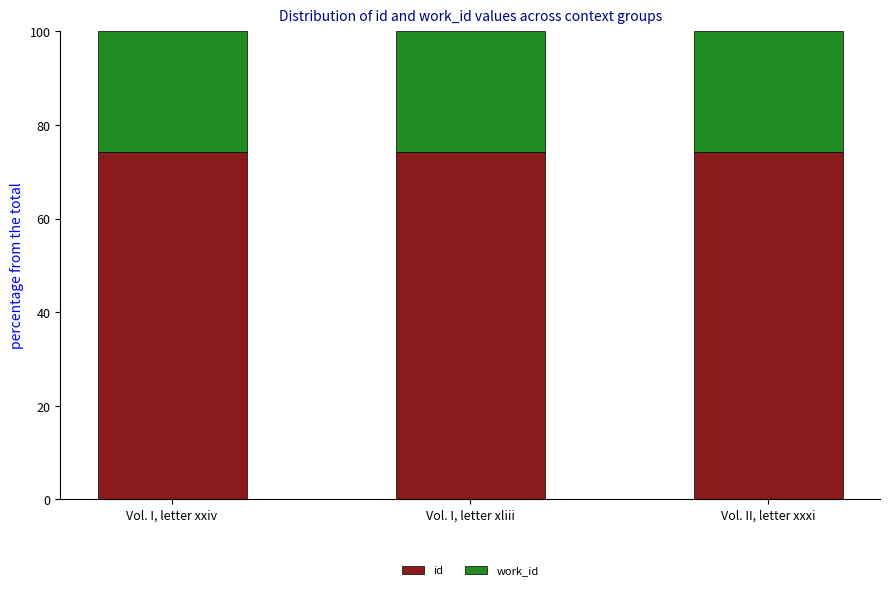

Rank the categories by id value from highest to lowest.

Vol. II, letter xxxi, Vol. I, letter xliii, Vol. I, letter xxiv